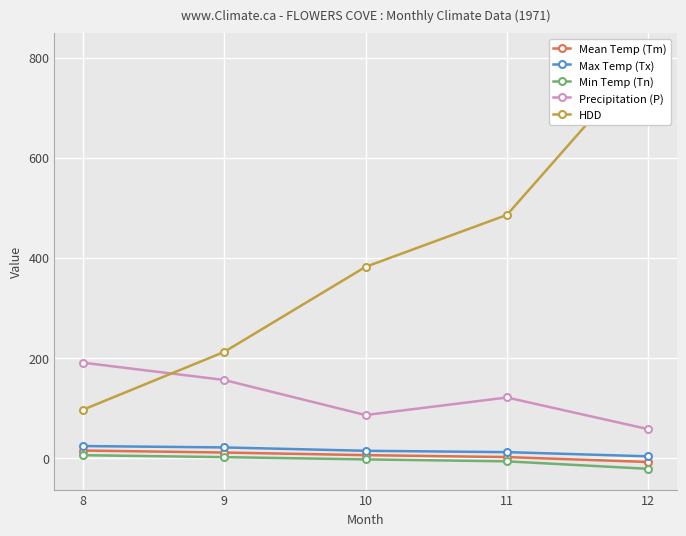

At 12, list the series in order from largest to smallest.

HDD, Precipitation (P), Max Temp (Tx), Mean Temp (Tm), Min Temp (Tn)